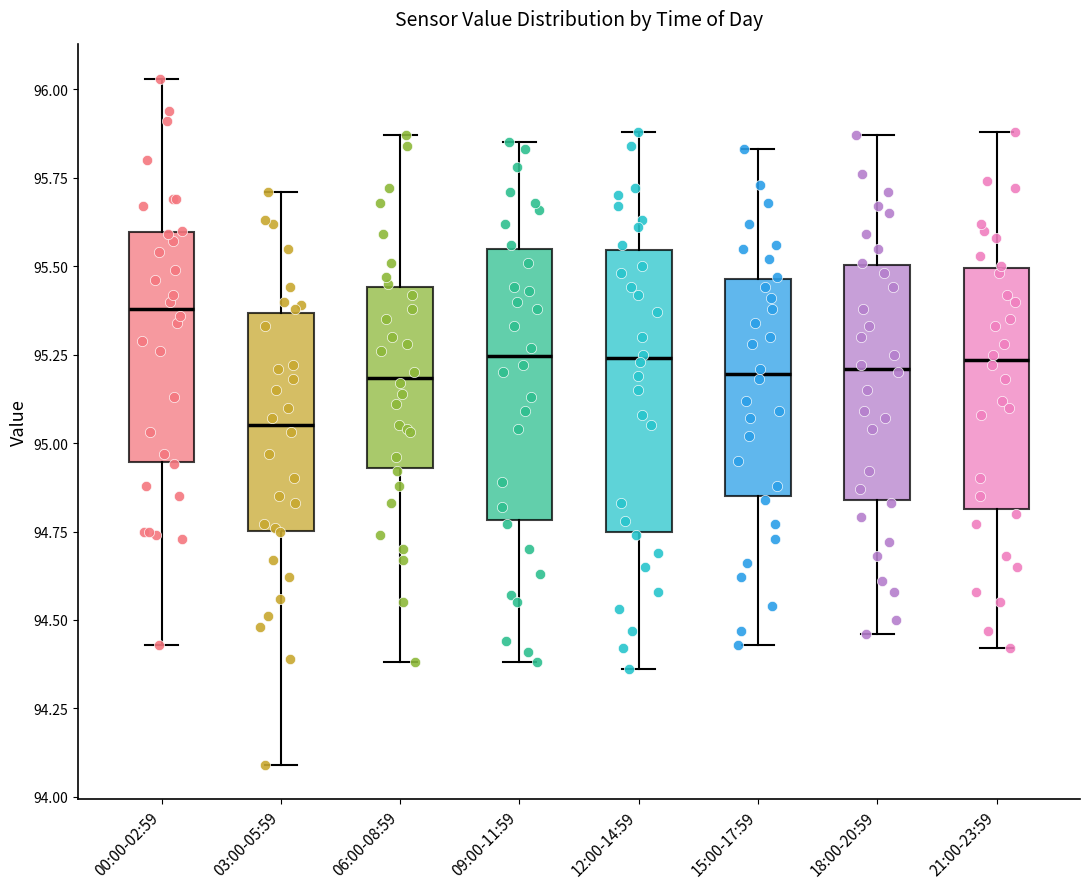

Which box has the highest median line?

00:00-02:59